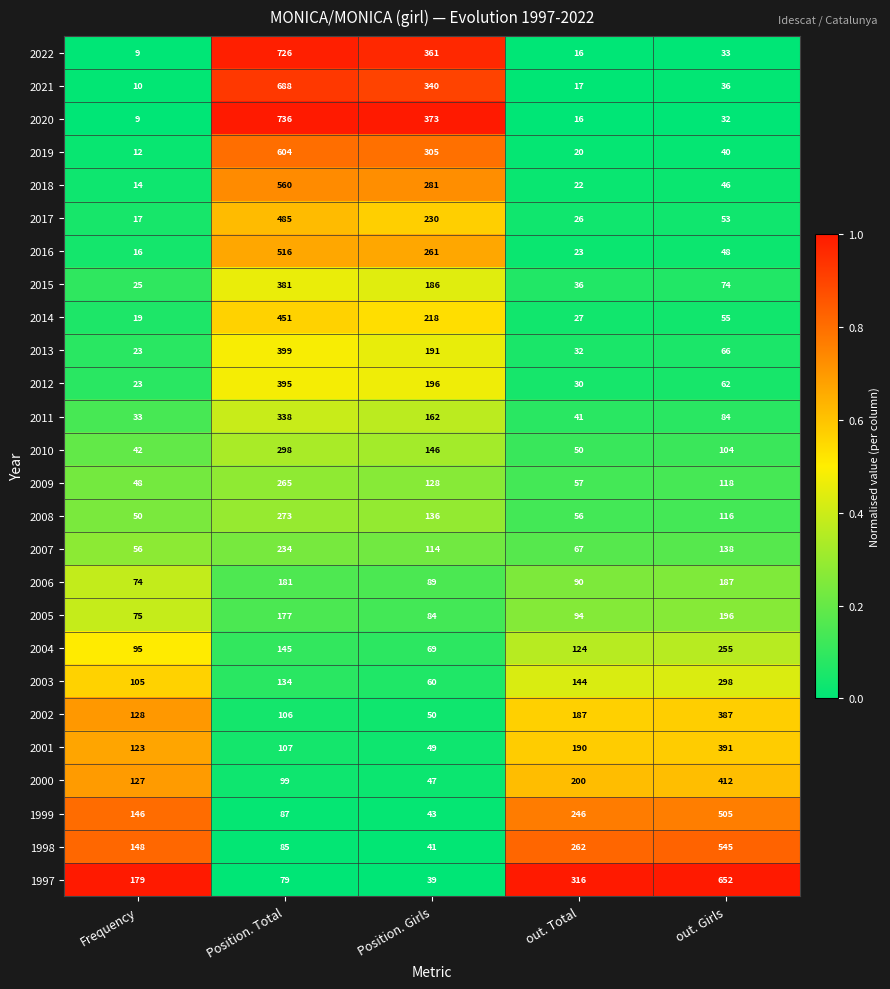

What is the approximate value of 1999 at Frequency?

146